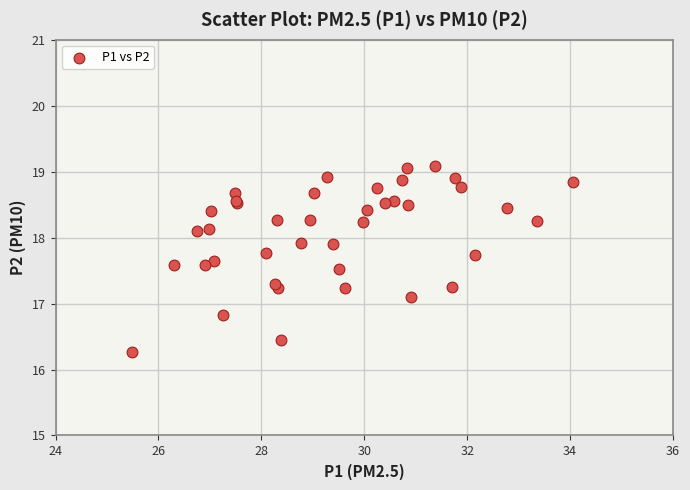

What Y value in the scatter plot is closest to 17?

17.1